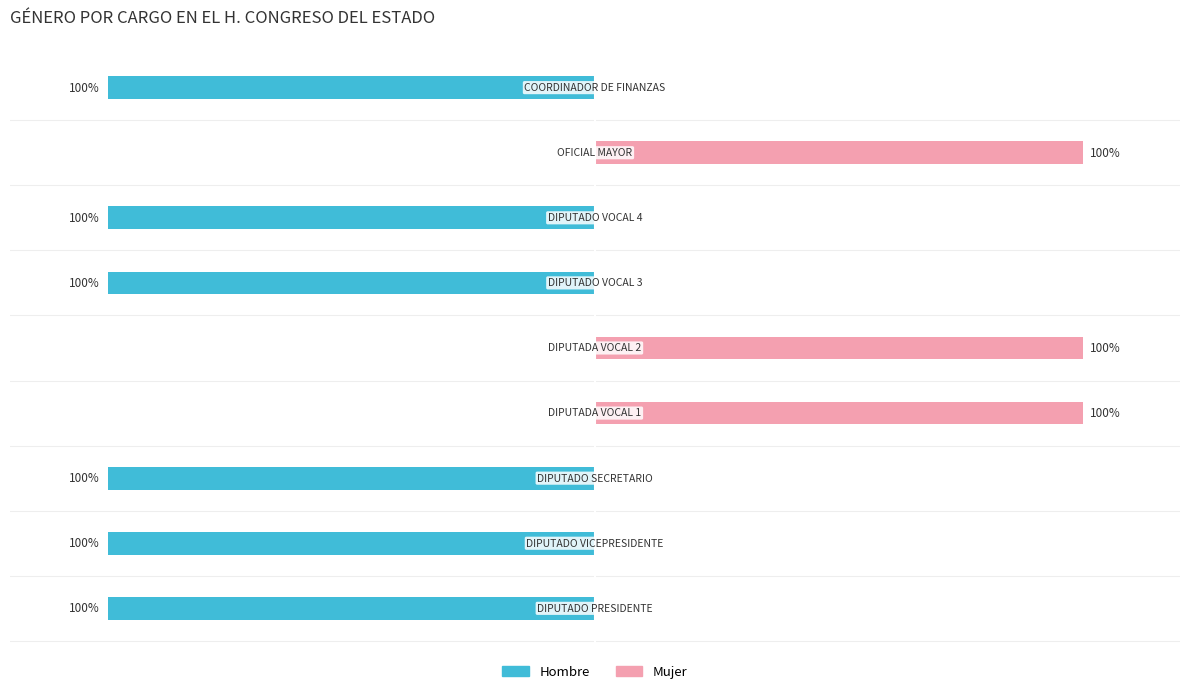

Are the bars horizontal?

Yes